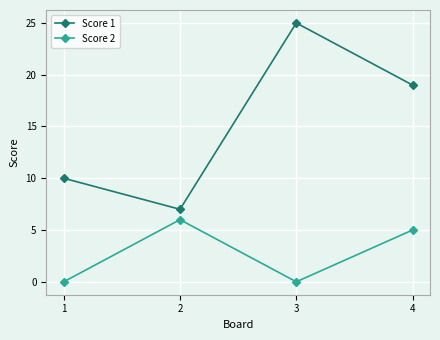

True or false: Score 1 and Score 2 intersect in this chart.

False